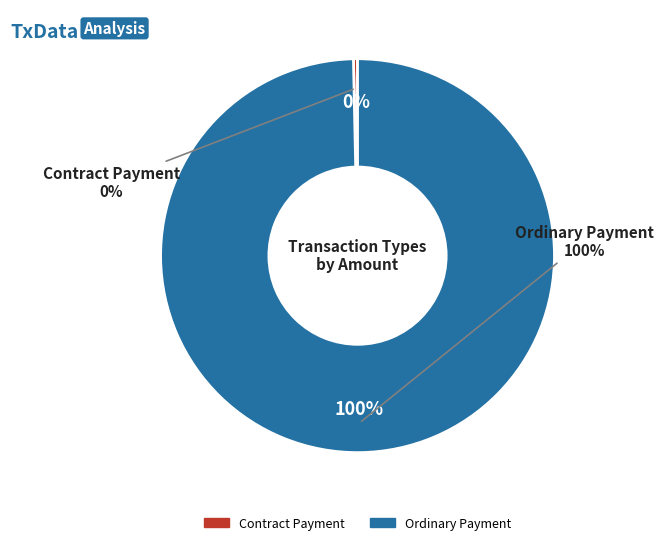

Which category has the biggest portion of the pie?

Ordinary Payment